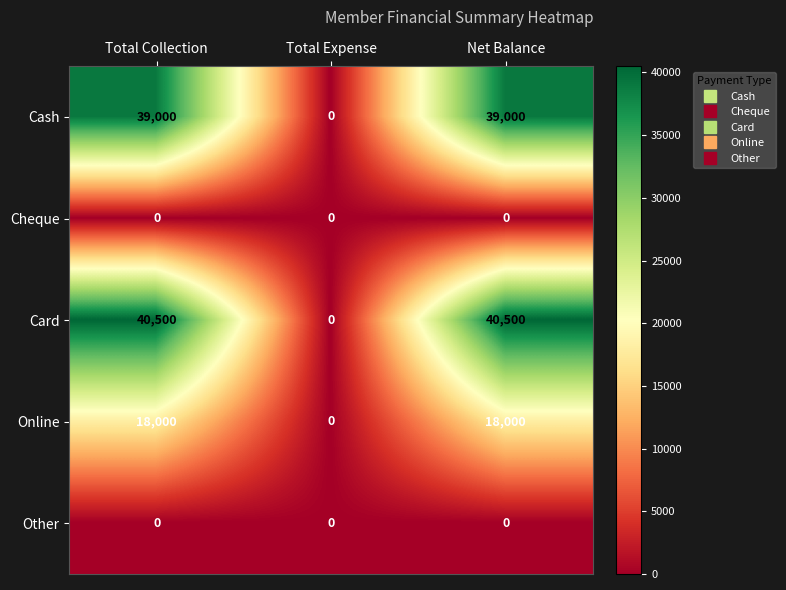

What is the sum of all Online values?

36000